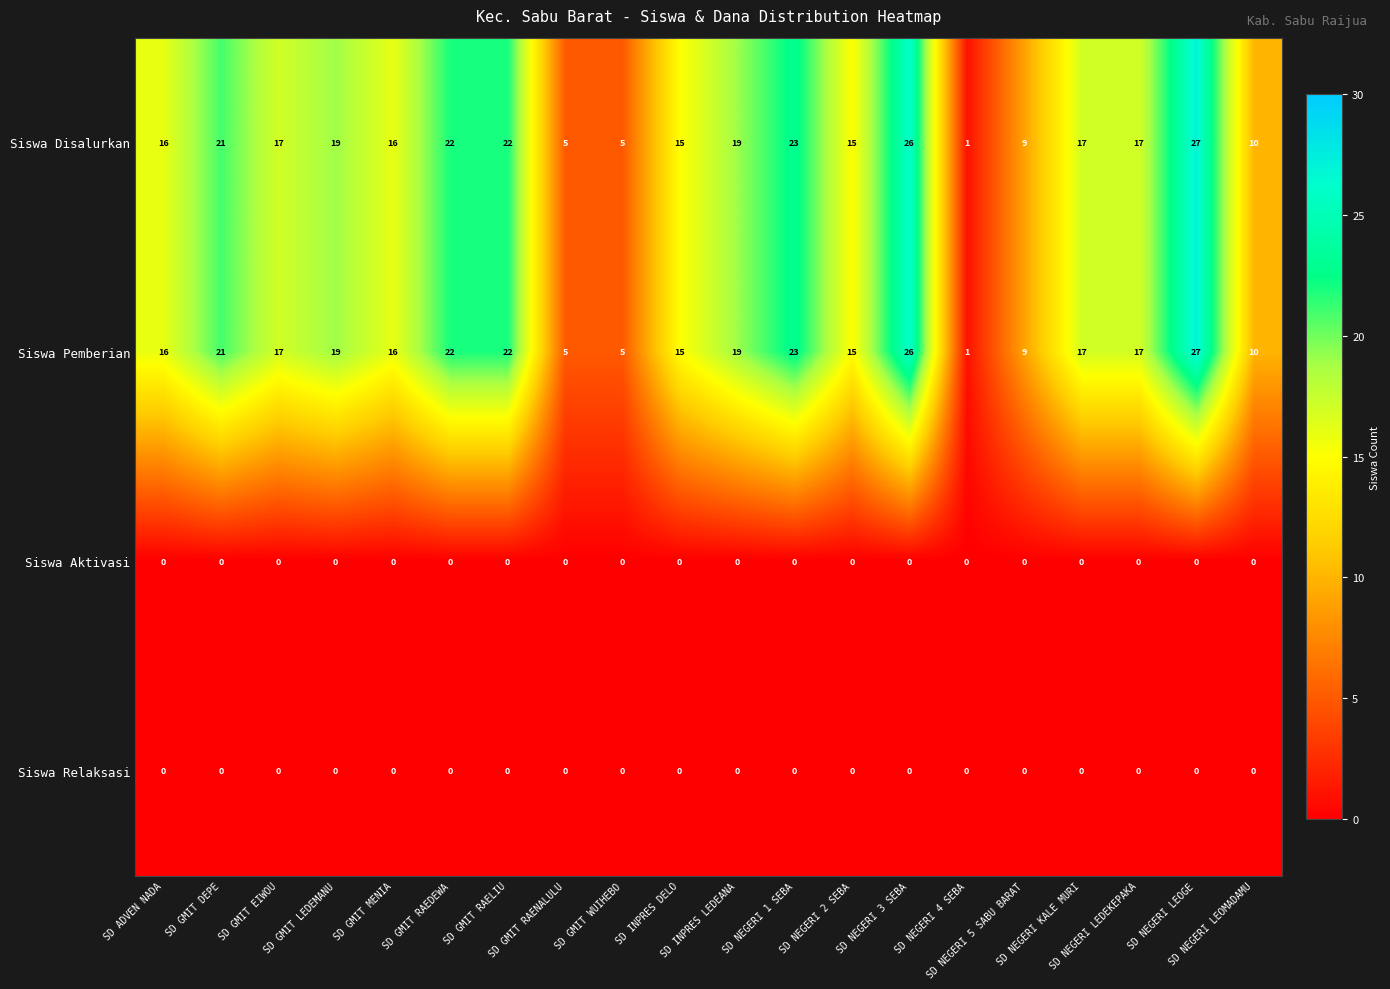

What is the average value of the Siswa Pemberian series?

16